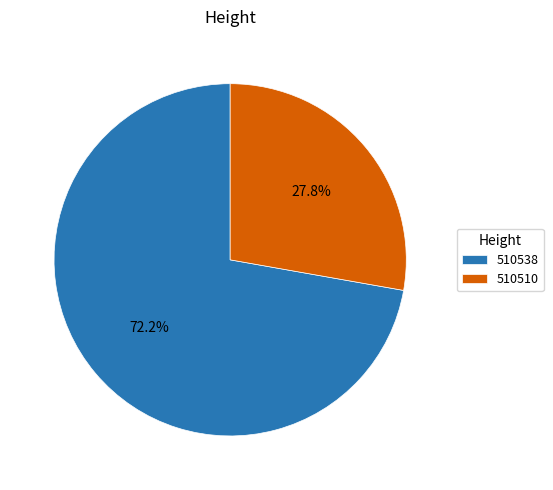

To the nearest percent, what is the average slice percentage?

50%